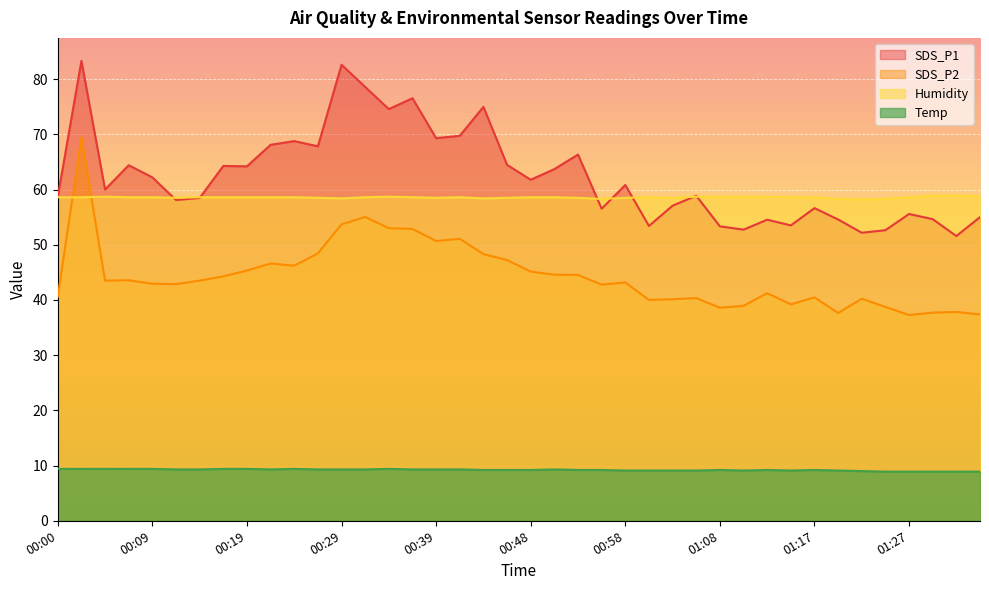

At which category does SDS_P1 reach its first local peak?

00:02